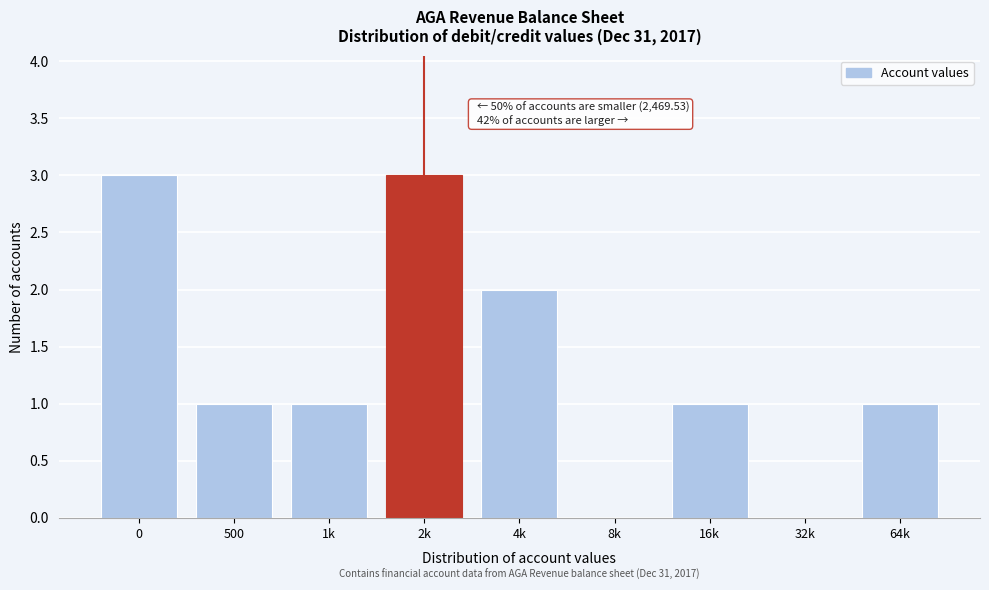

Reading right to left, transcribe all the data shown in this chart.

64k=1	32k=0	16k=1	8k=0	4k=2	2k=3	1k=1	500=1	0=3